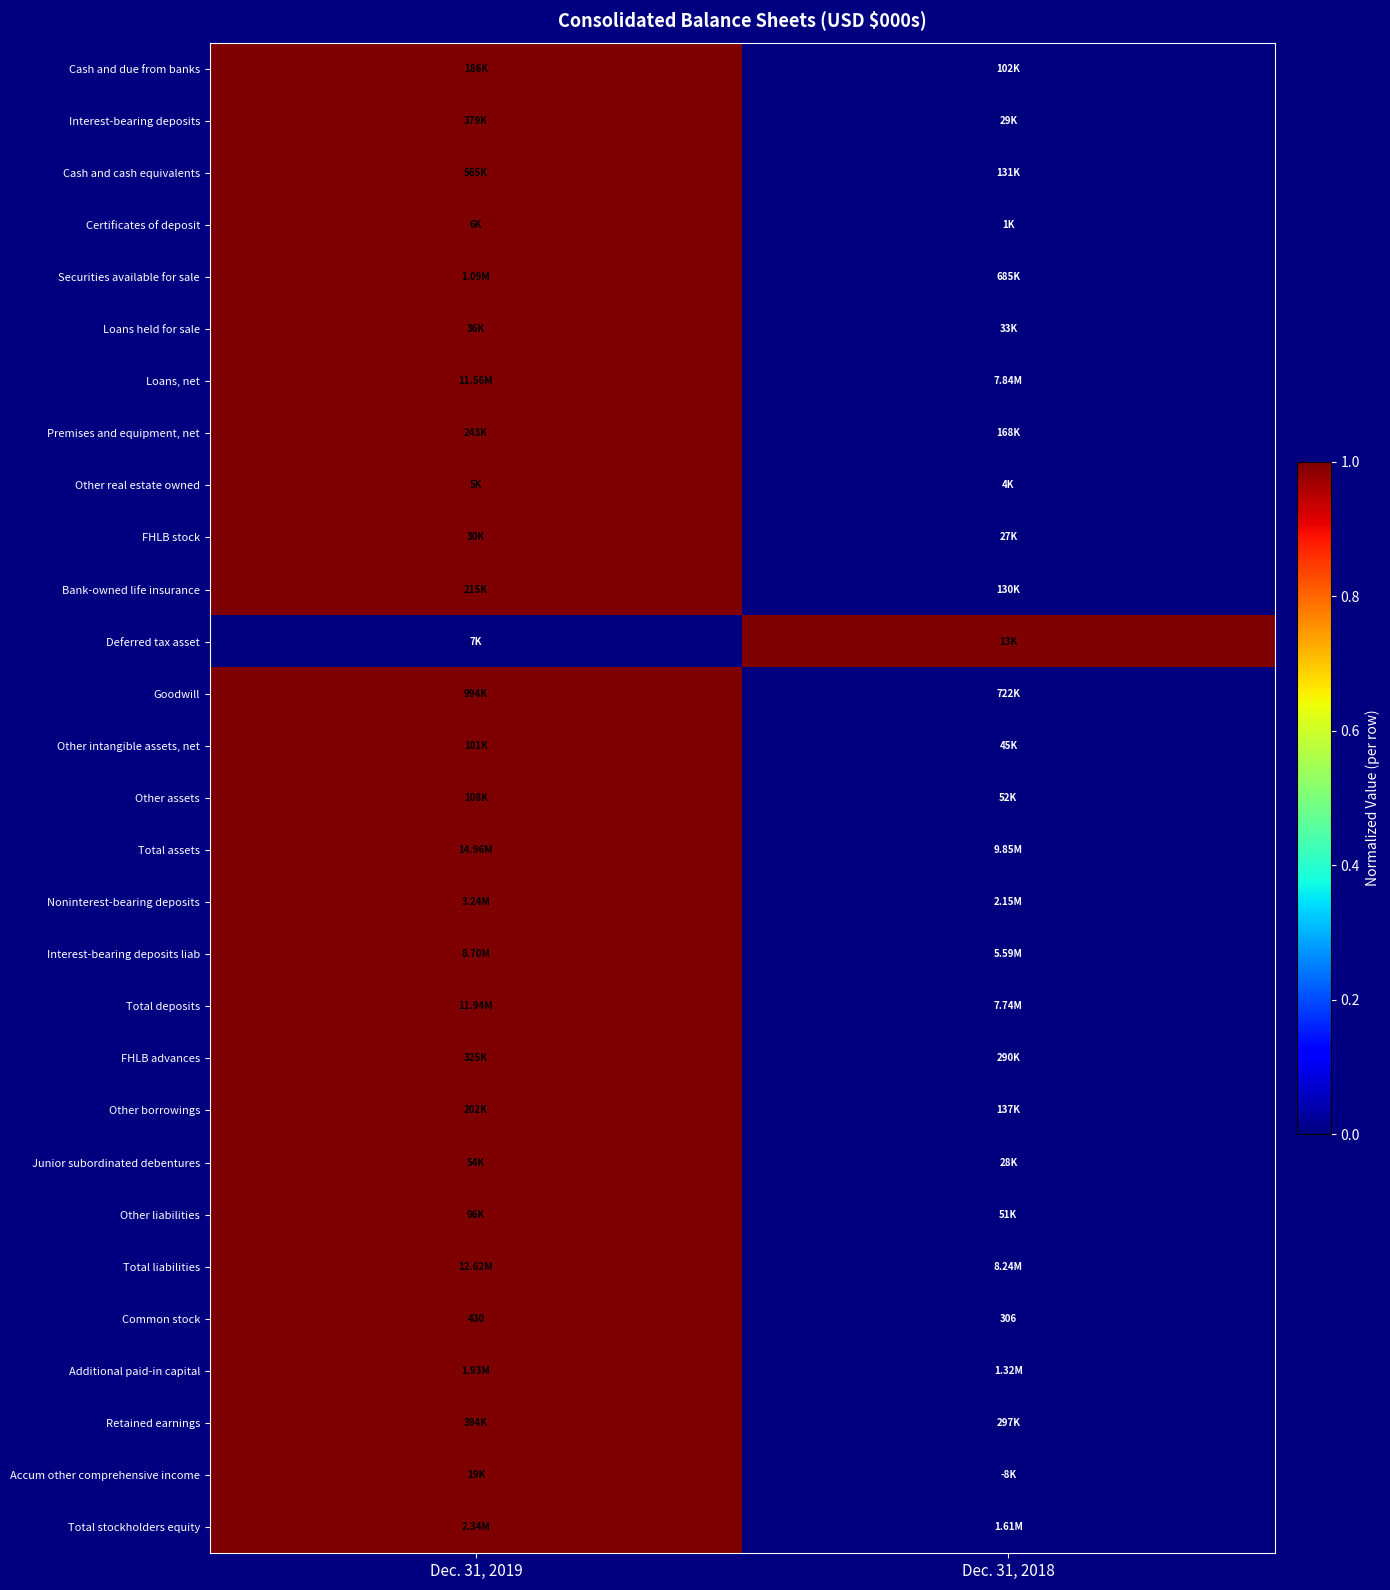

What is the sum of all Common stock values?

736.0